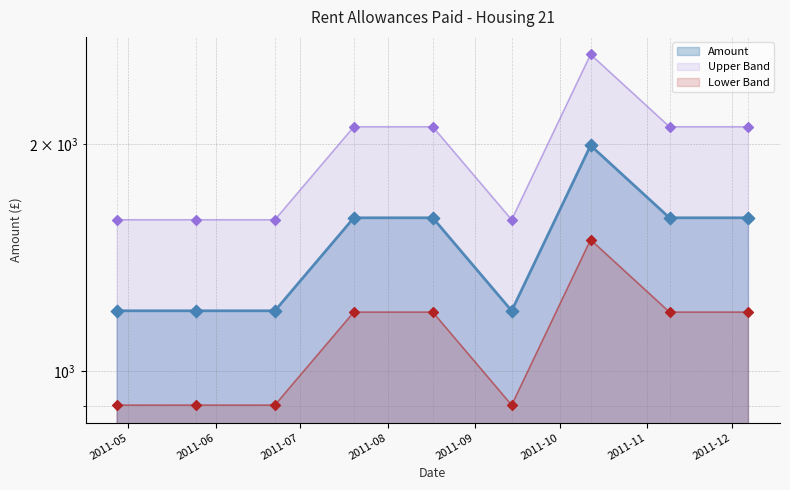

Approximately how many times larger is the value at 2011-05-25 compared to 2011-07-20?

0.8